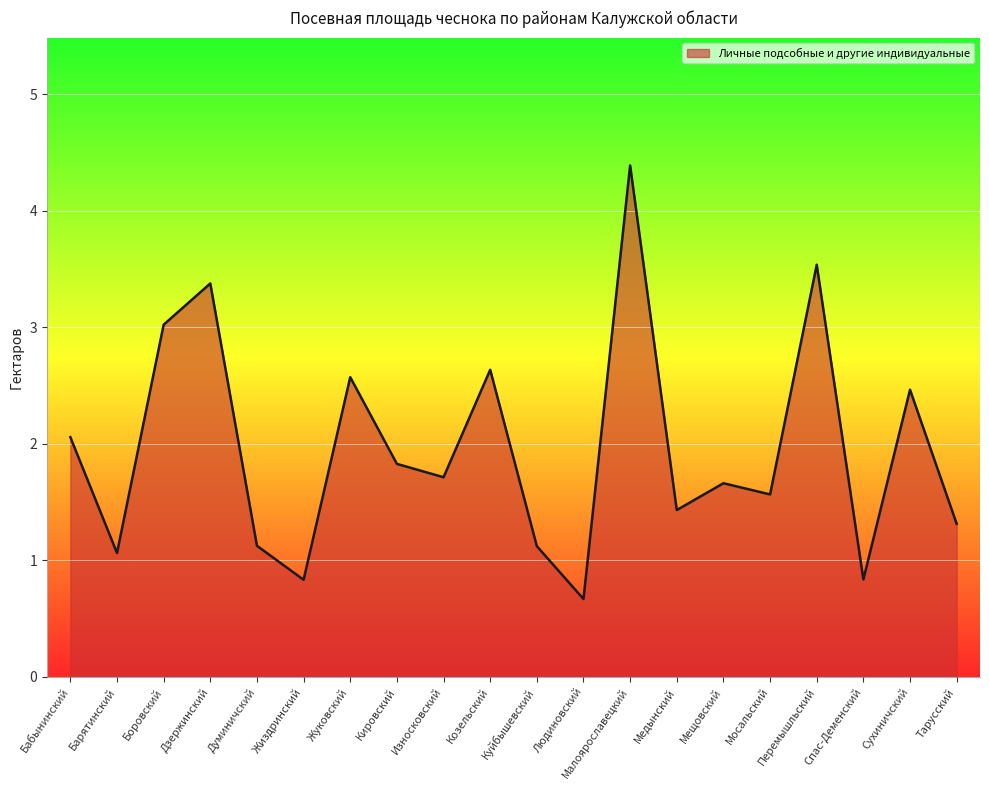

Which category has the lowest value across all series?

Людиновский